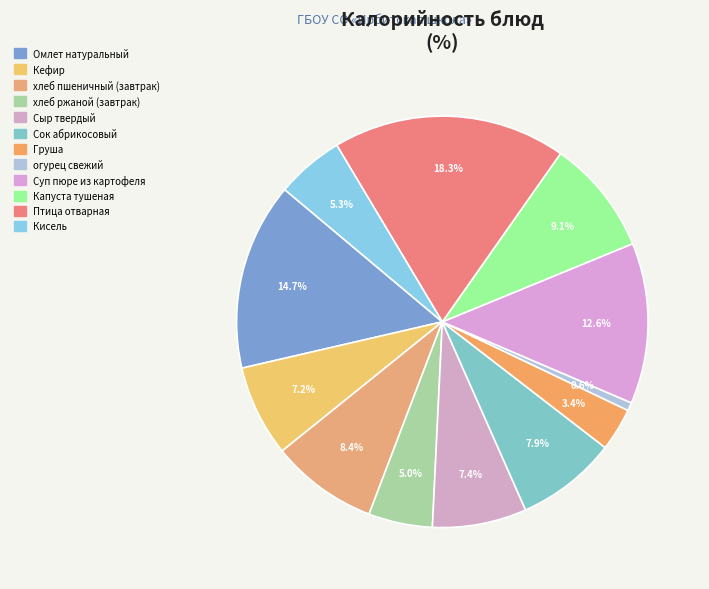

What is the smallest slice in the pie chart?

огурец свежий